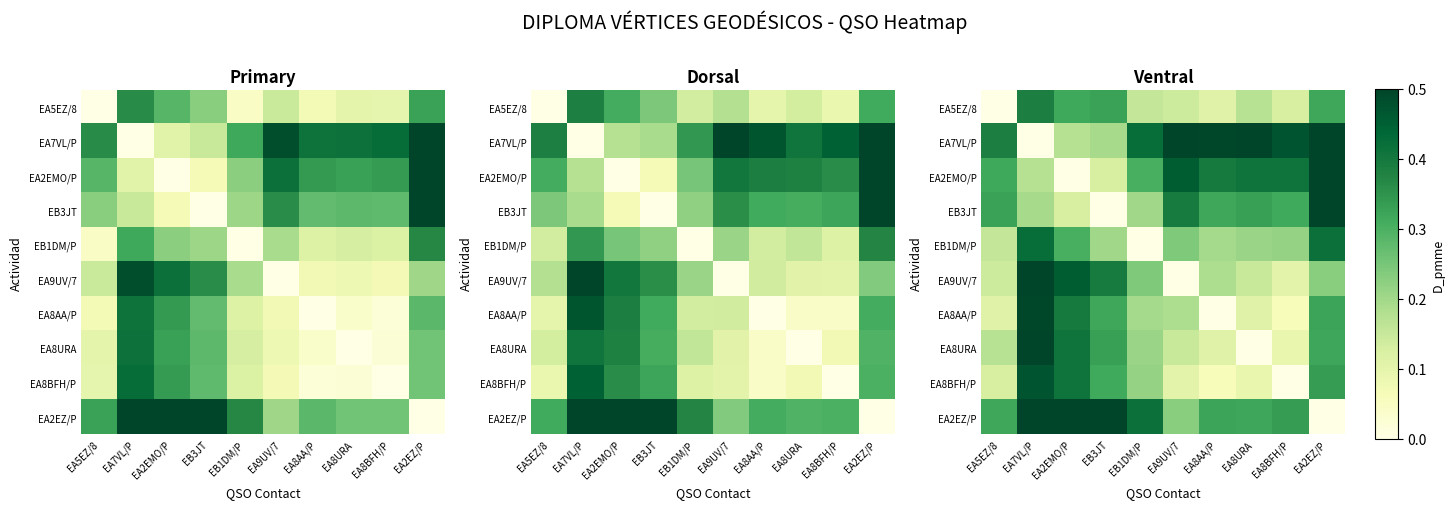

What is the difference between the second highest and second lowest values in the EA2EMO/P series?

0.3